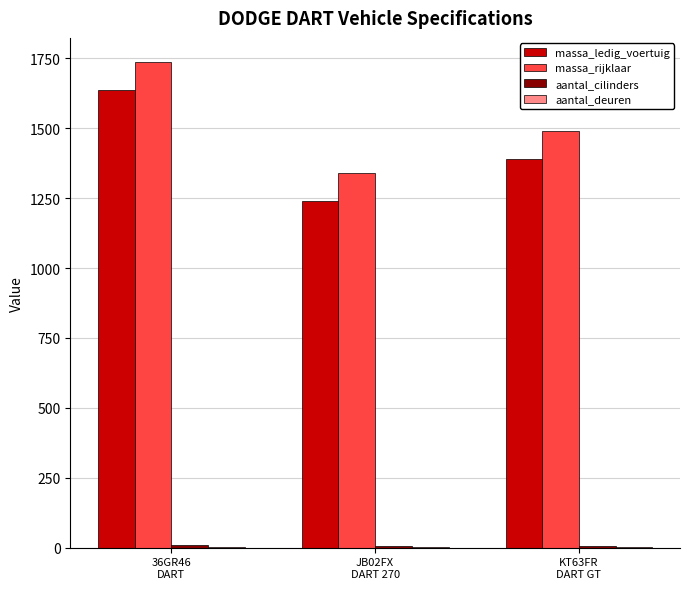

At which label does massa_ledig_voertuig first exceed 1390?

36GR46
DART